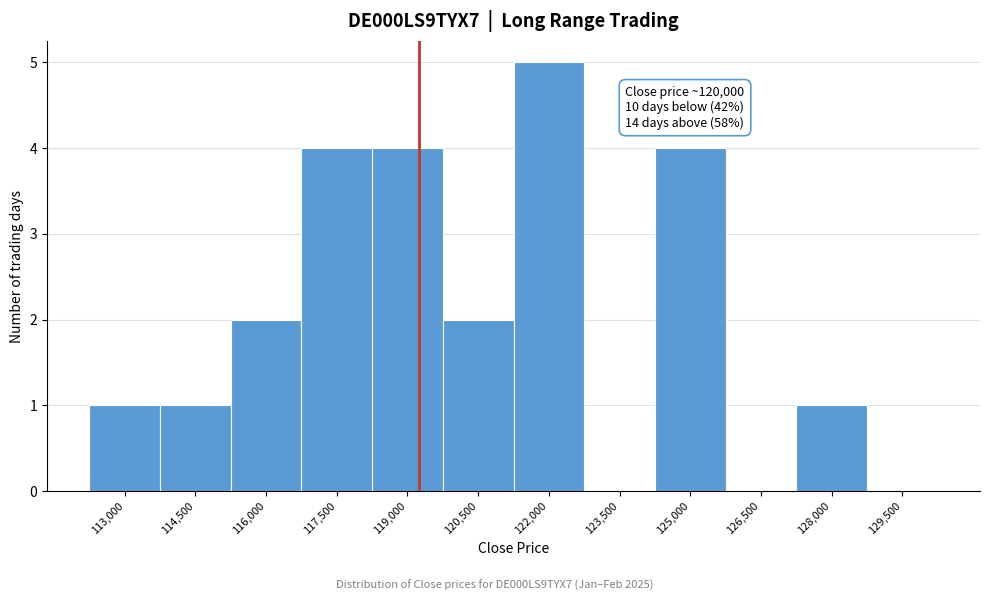

Reading left to right, extract all data points from this chart.

113,000=1	114,500=1	116,000=2	117,500=4	119,000=4	120,500=2	122,000=5	123,500=0	125,000=4	126,500=0	128,000=1	129,500=0